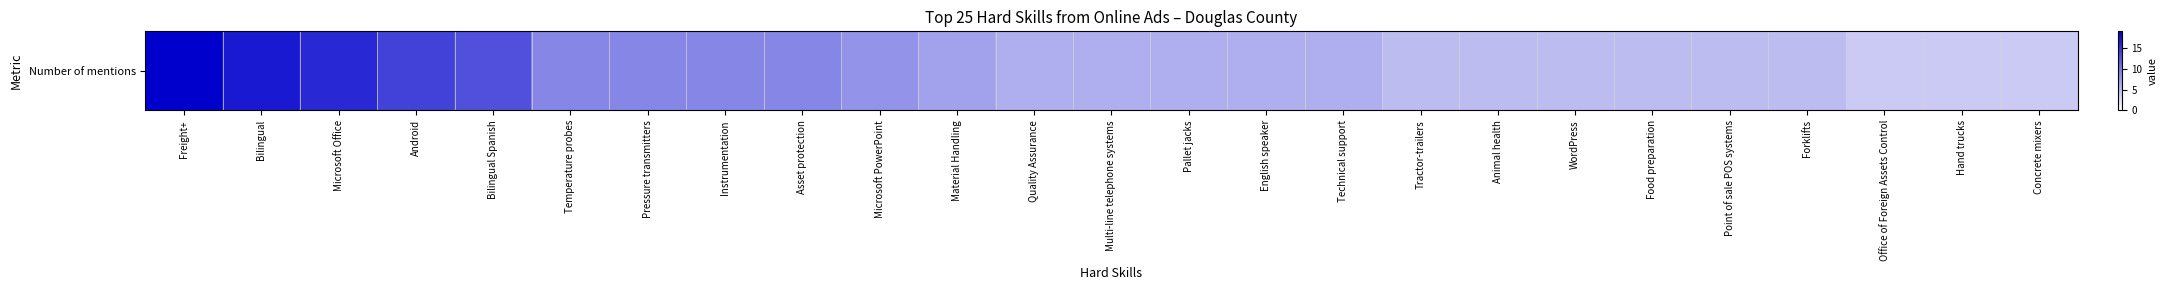

Approximately how many times larger is the value at WordPress compared to Asset protection?

0.6